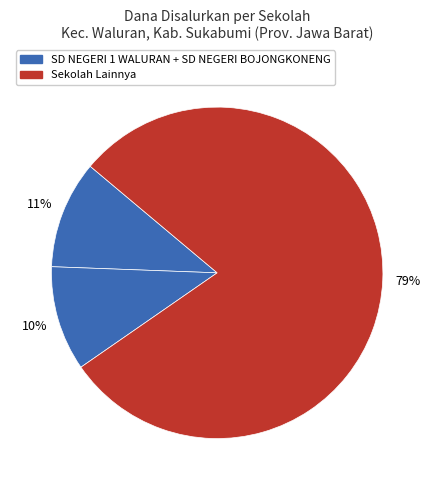

How many slices are in this pie chart?

3